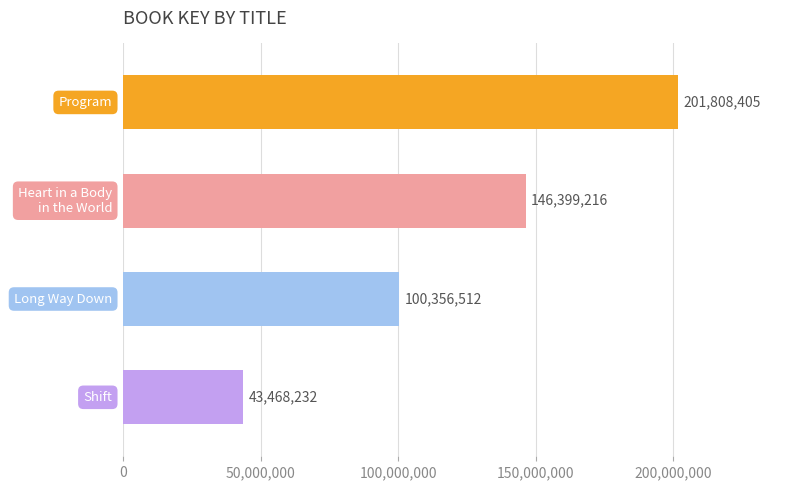

What is the change in value from Long Way Down to Shift?

-56888280